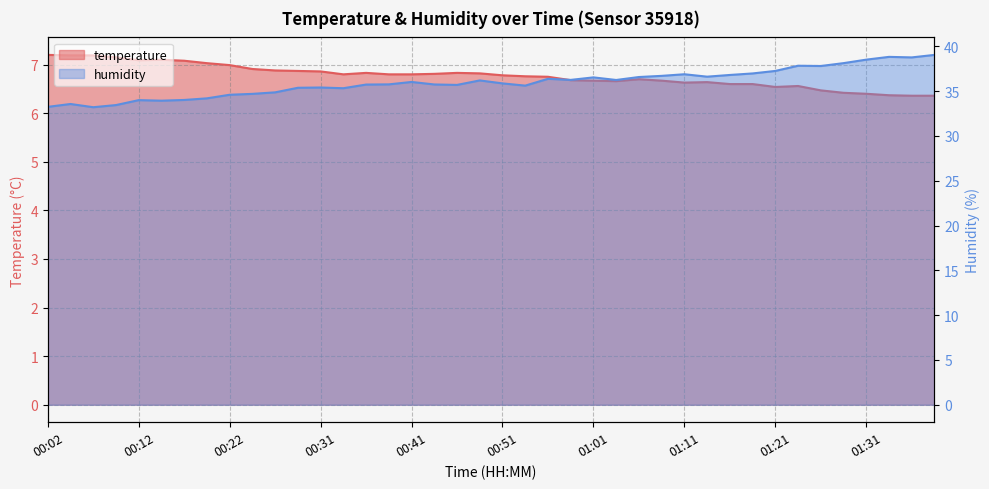

True or false: temperature and humidity intersect in this chart.

False